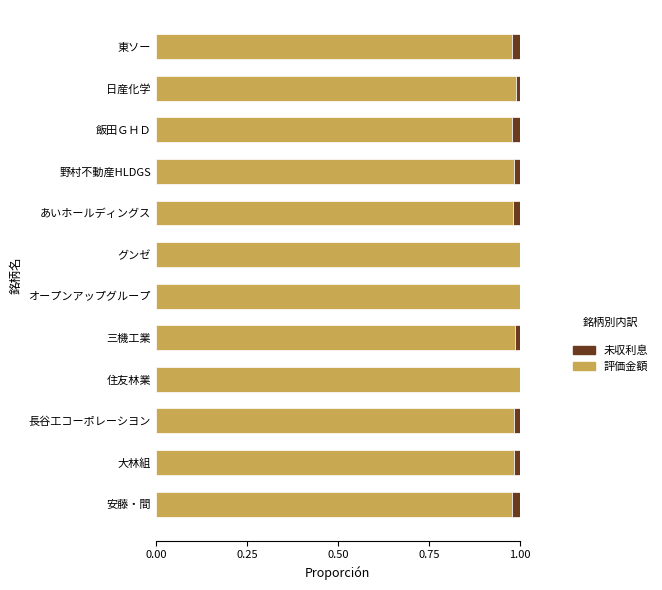

The value of 評価金額 at グンゼ is 1.0. True or false?

True